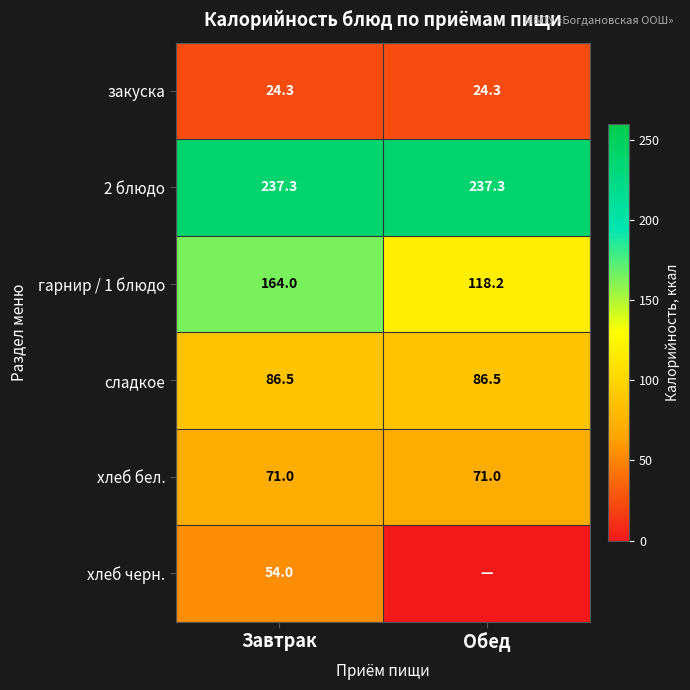

What value does the 2 блюдо series have at Завтрак?

237.3